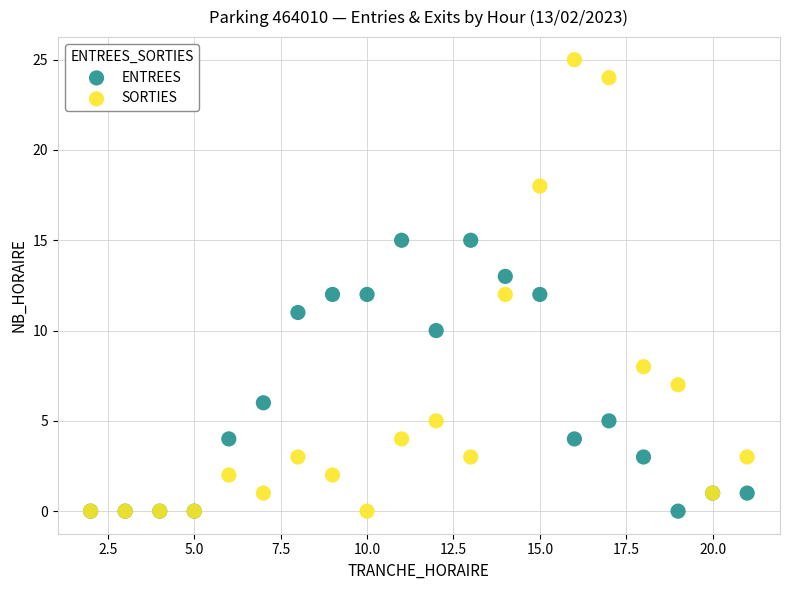

What are all the series names shown in the legend?

ENTREES, SORTIES